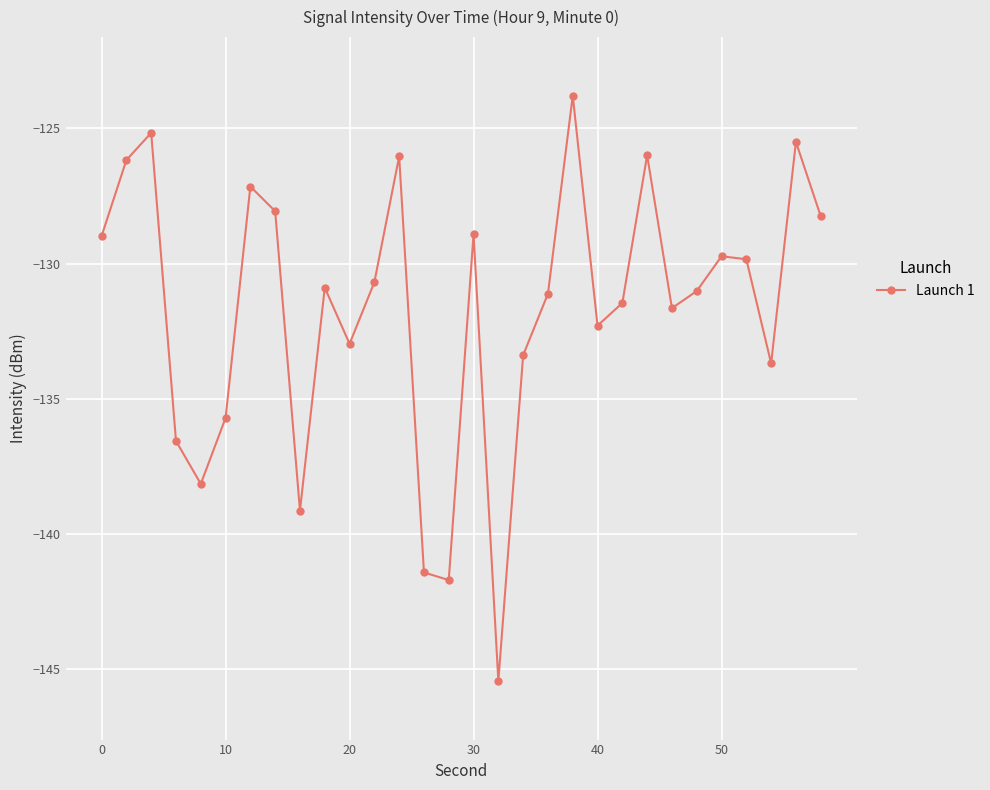

How many lines are shown in the chart?

1